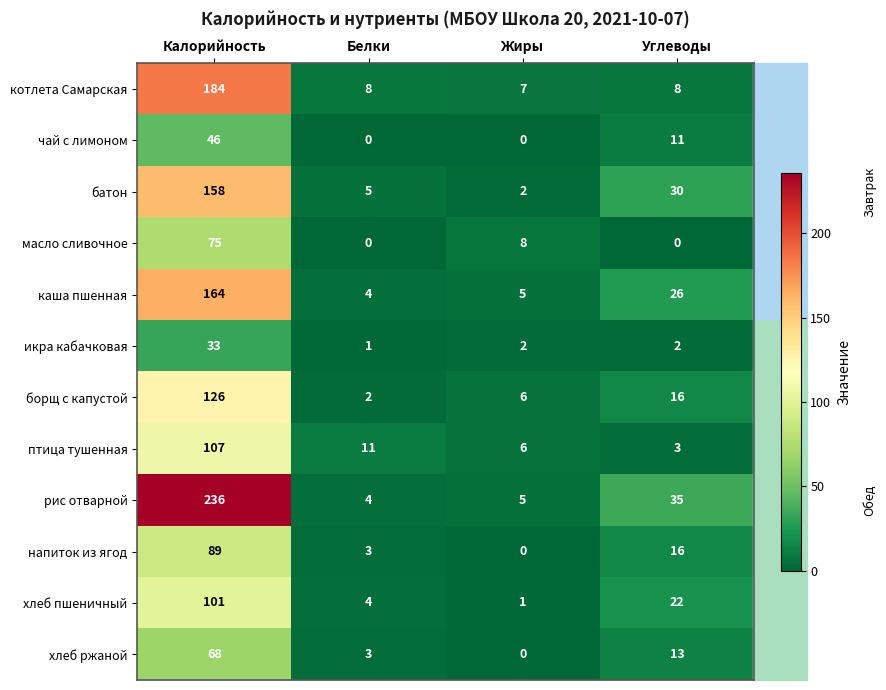

Count the number of data series in this chart.

12